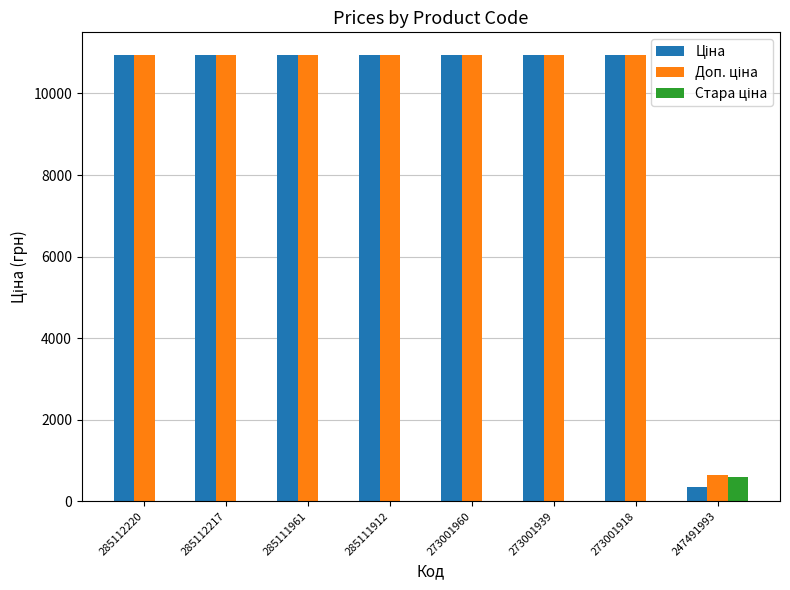

What is the maximum value shown in the chart?

10952.0